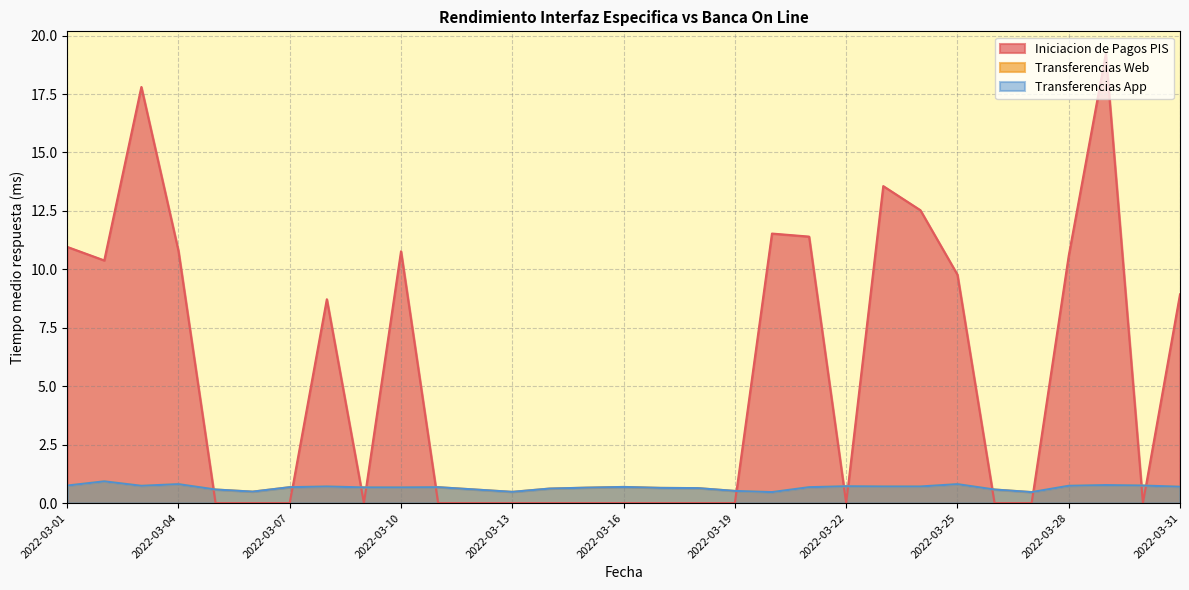

What is the difference between the maximum and minimum values in the Transferencias App series?

0.5